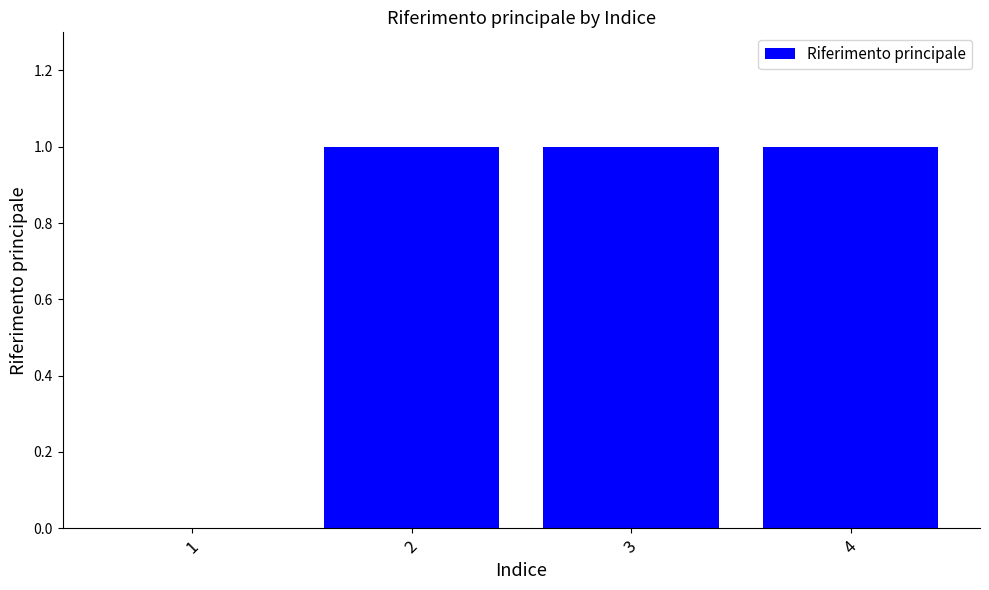

What is the sum of all values?

3